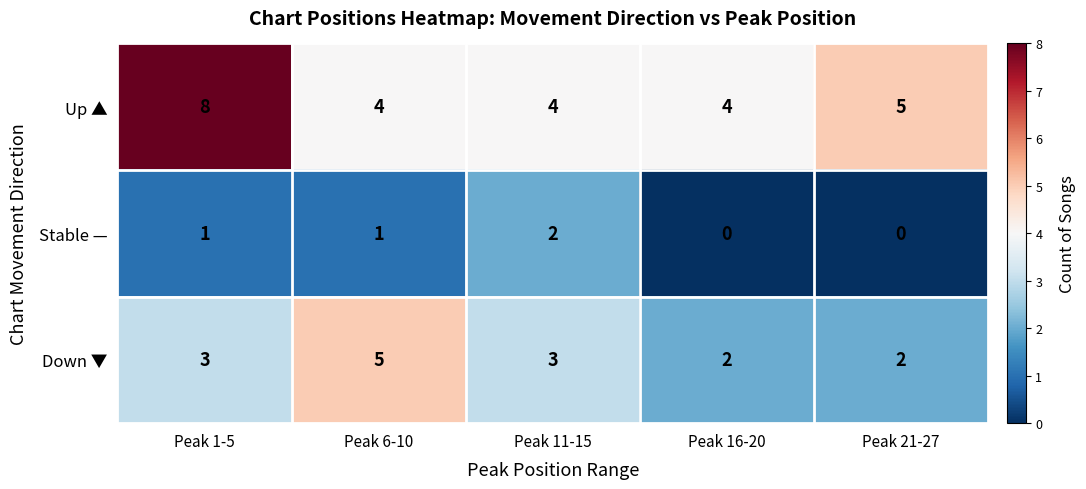

Rank the series by their maximum value, from lowest to highest.

Stable —, Down ▼, Up ▲